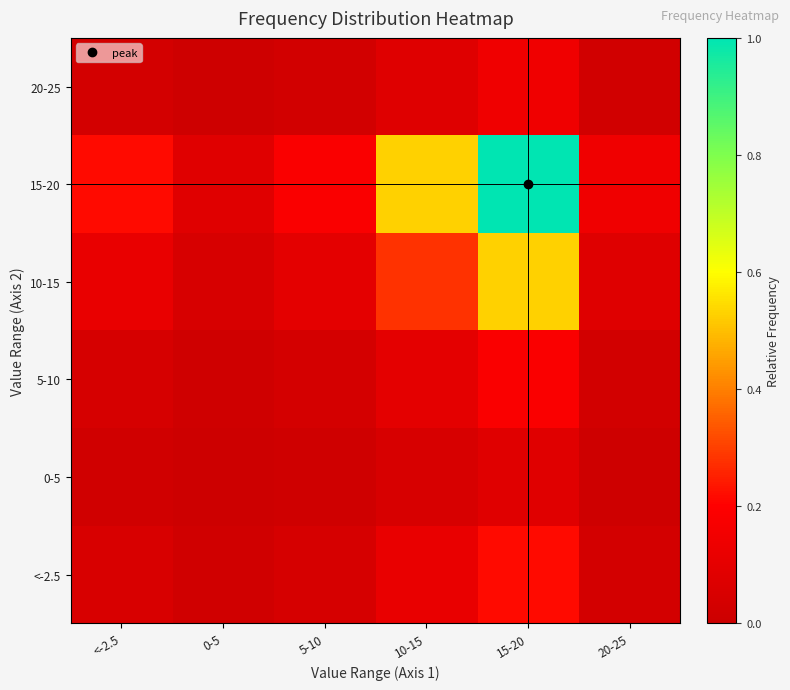

Which series has the largest range (max minus min)?

15-20